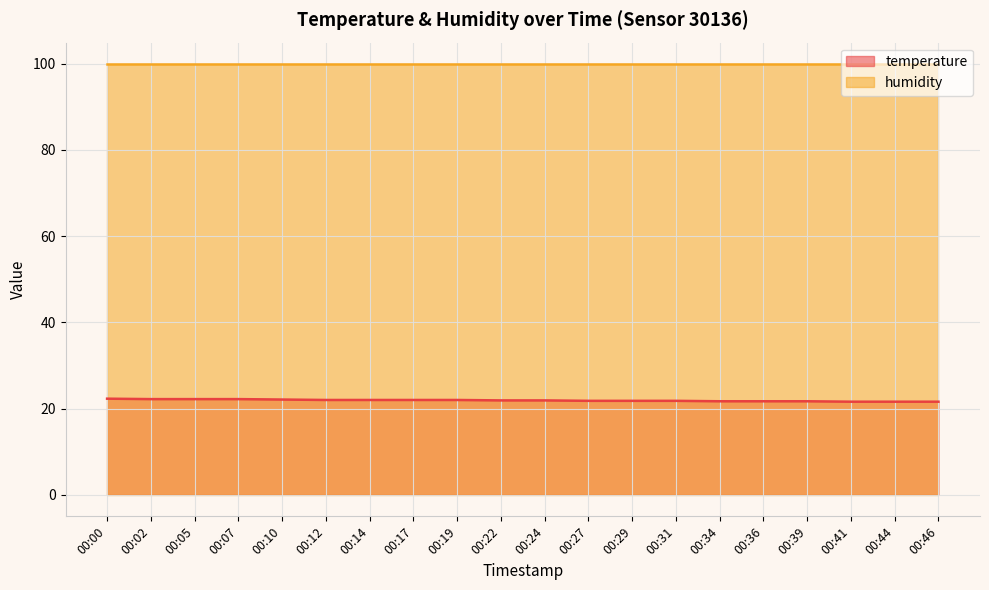

What is the maximum value shown in the chart?

99.9